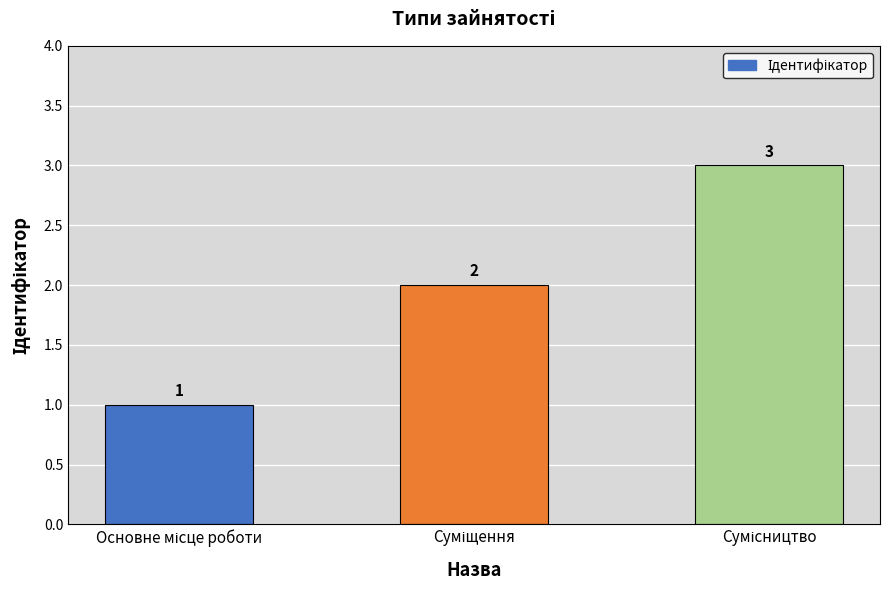

What is the maximum value shown in the chart?

3